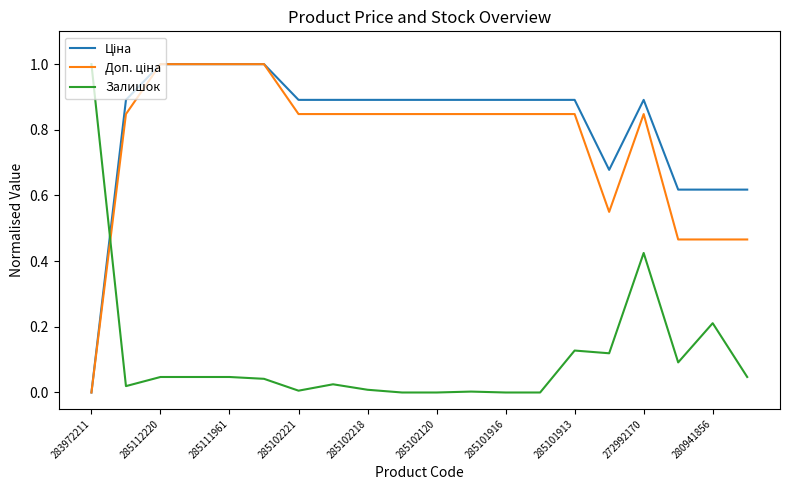

What is the maximum value for Залишок?

1.0